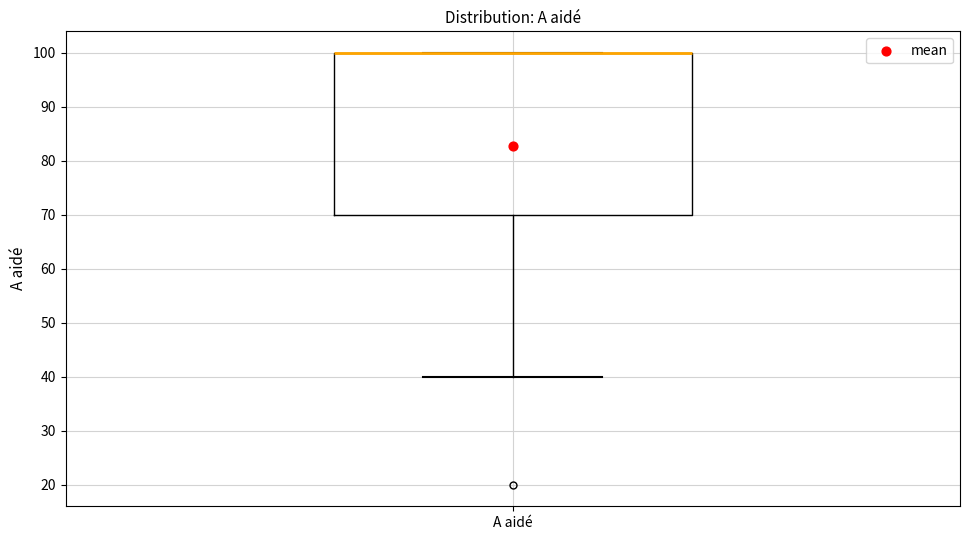

Transcribe this box plot: give where the median line is, the range the box spans, and where the two whiskers end, as read against the y-axis. The values are not printed on the chart, so give them approximately, as read against the axis.

median 100 (drawn on the box's upper edge), box 70 to 100, whiskers 40 to 100